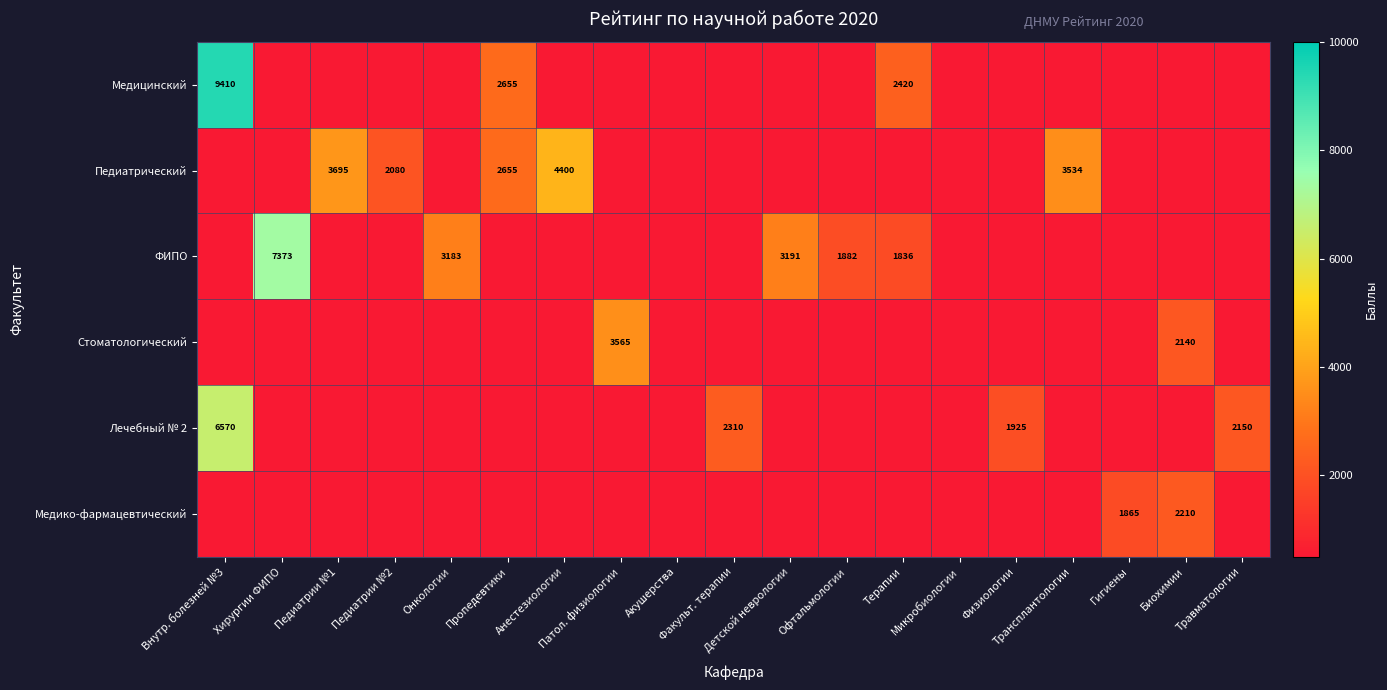

At which category is the sum across all series the highest?

Внутр. болезней №3